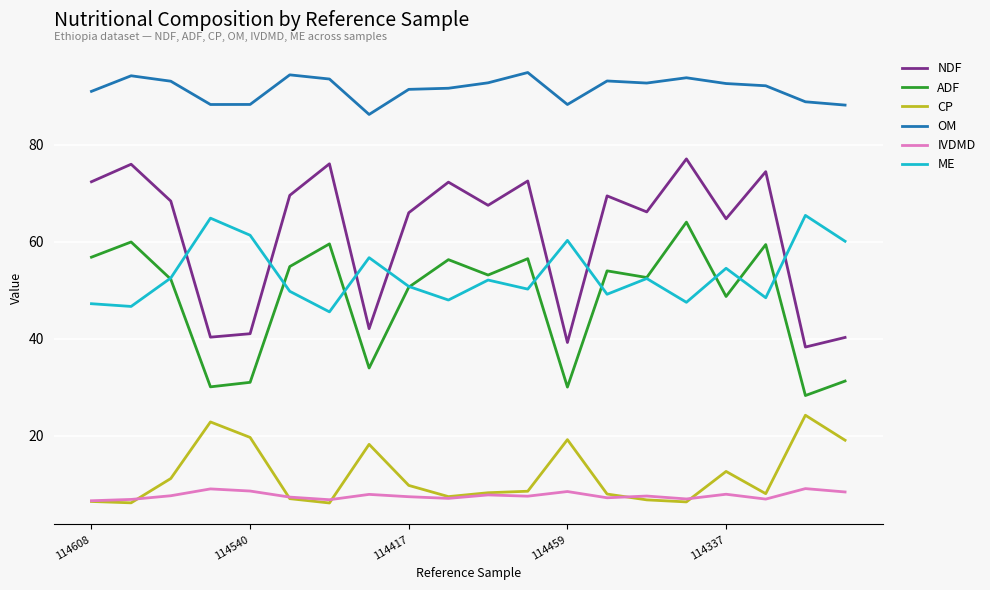

True or false: CP and ADF intersect in this chart.

False